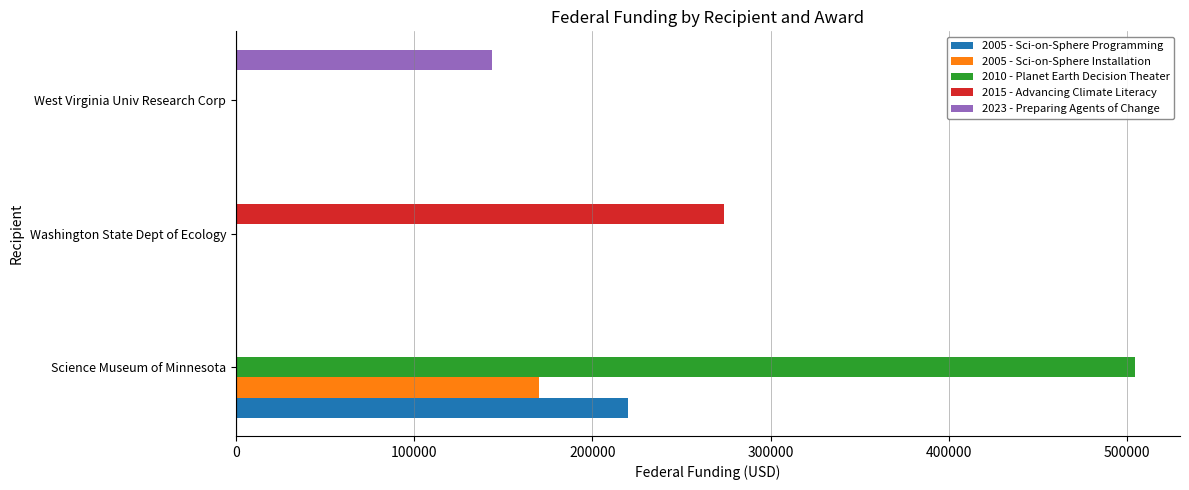

What is the total value across all series at West Virginia Univ Research Corp?

143799